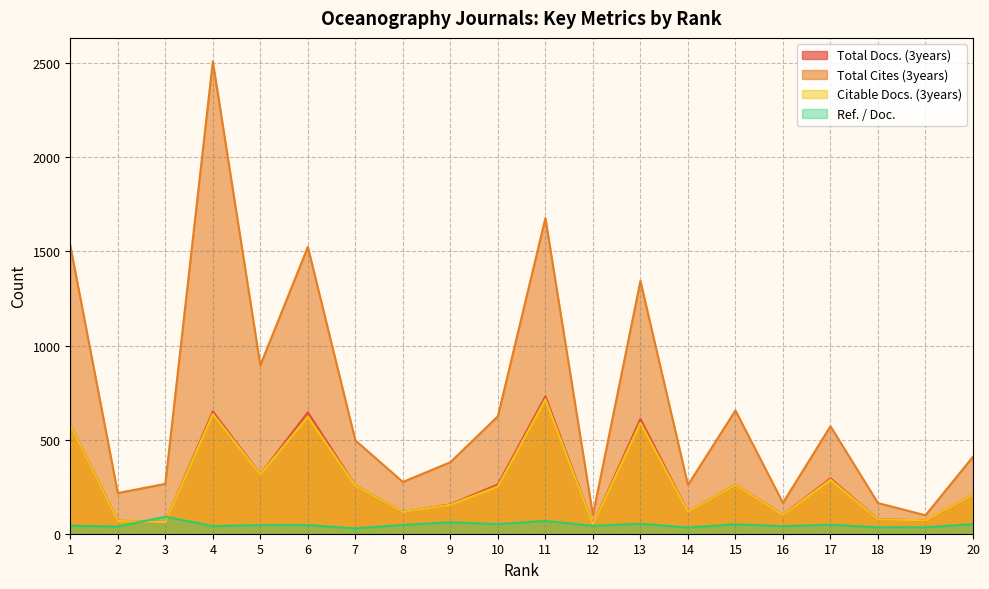

At which label is Citable Docs. (3years) closest to 381?

5